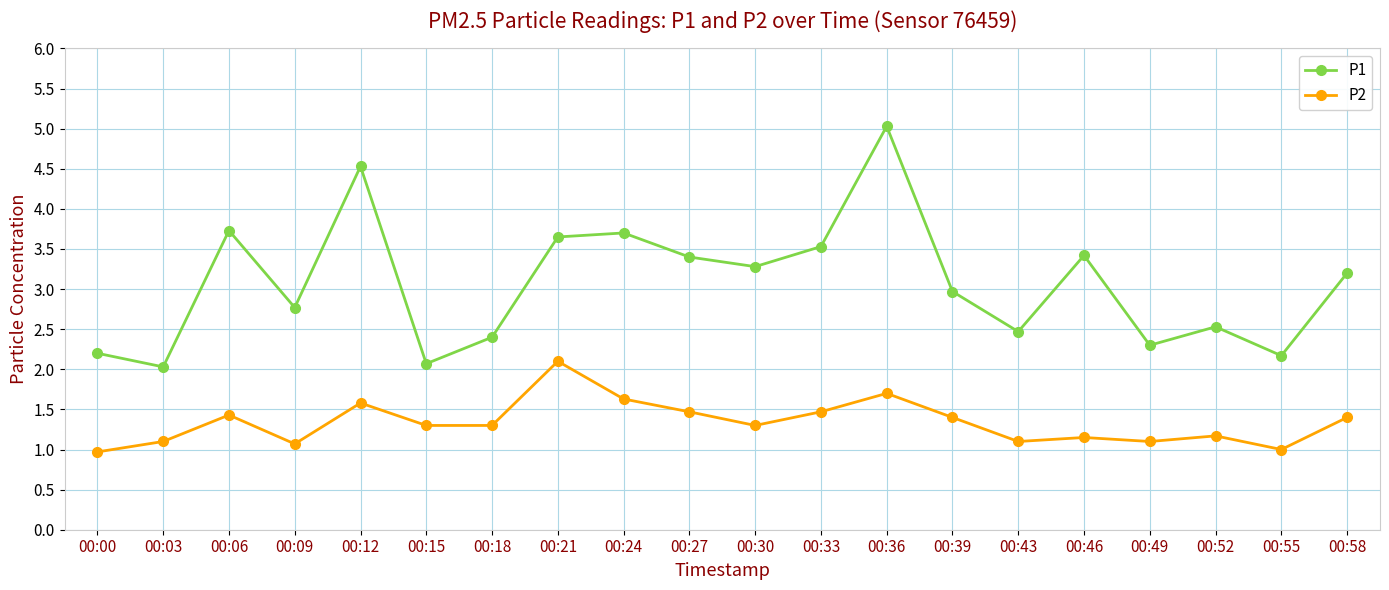

Rank the series by their average value, from lowest to highest.

P2, P1